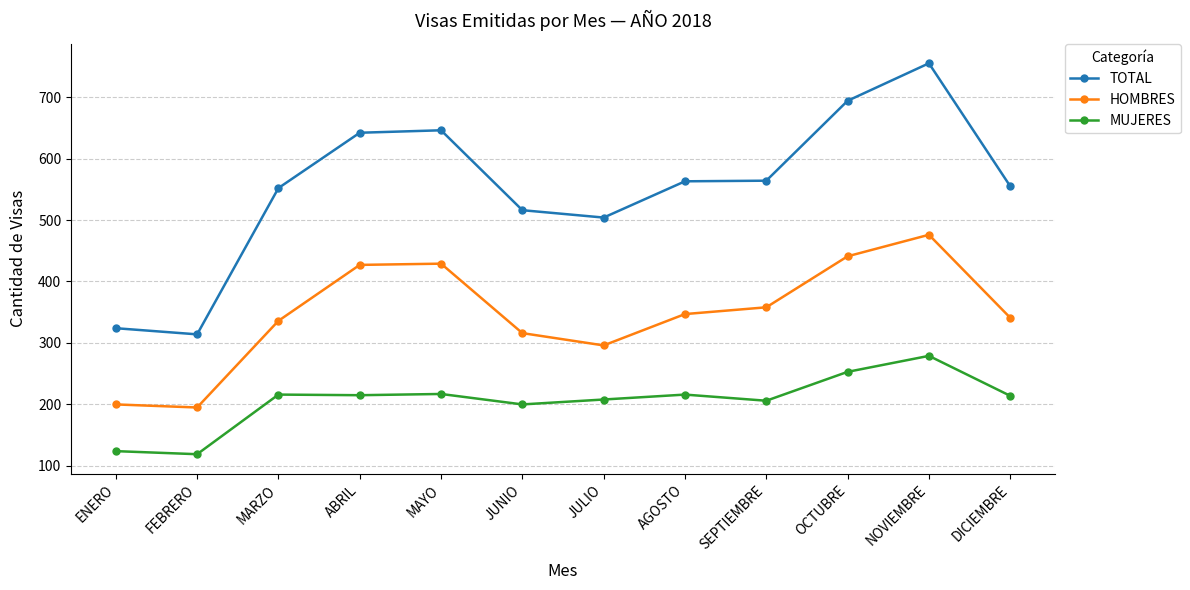

List the series in order of their peak value, lowest first.

MUJERES, HOMBRES, TOTAL